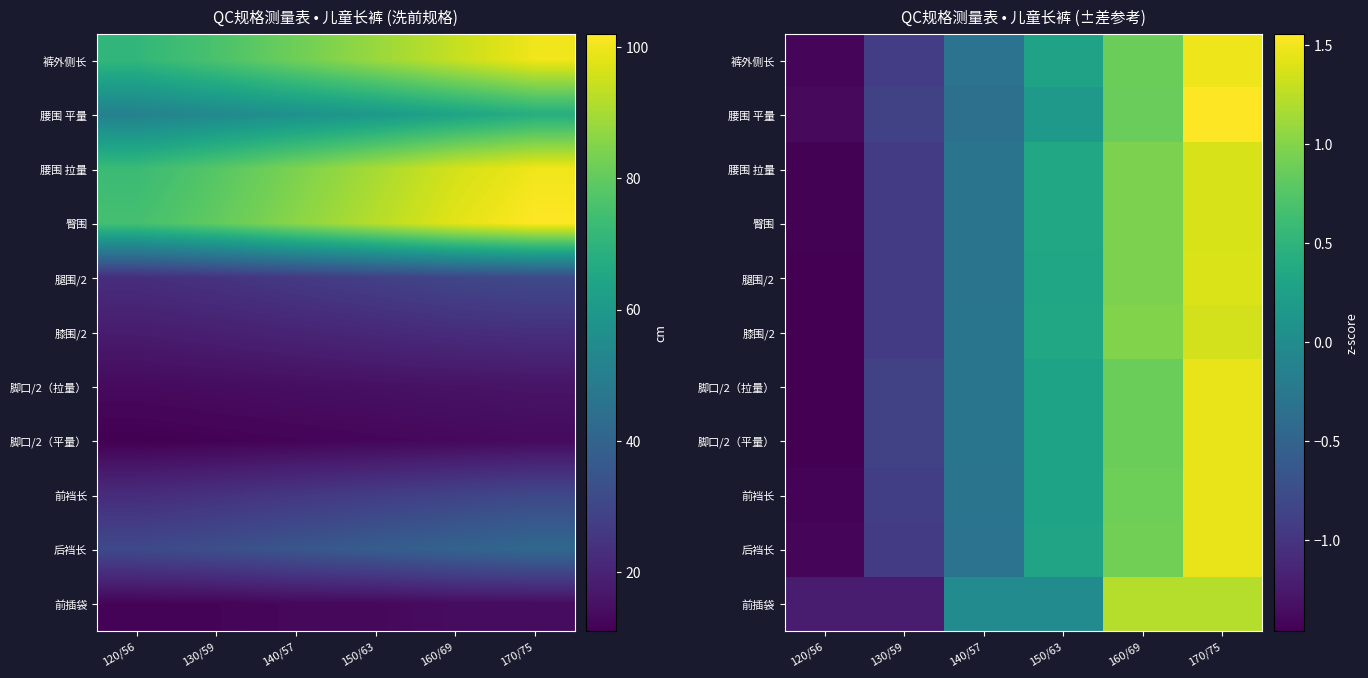

How many data points in 膝围/2 are above 0?

3